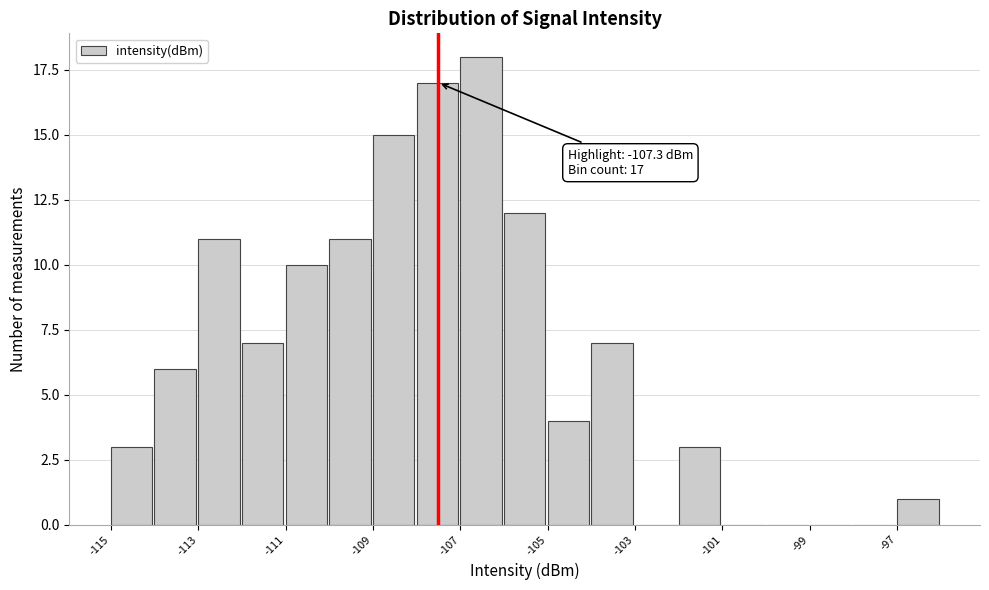

Around what value on the x-axis is the tallest bar? Give the approximate position of its centre, as read against the axis.

-106.5